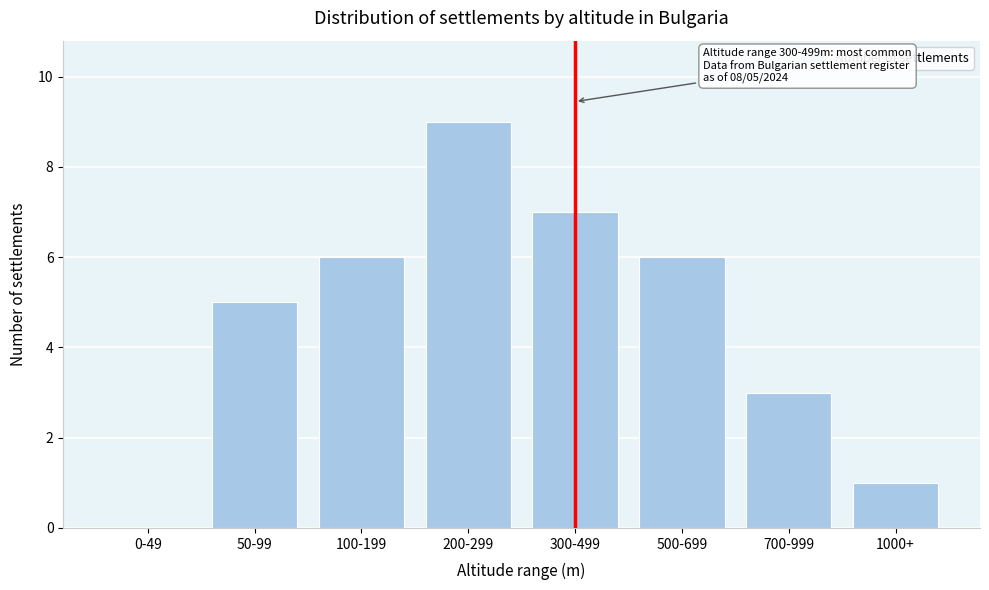

Reading left to right, list all the values displayed in this chart.

0-49=0	50-99=5	100-199=6	200-299=9	300-499=7	500-699=6	700-999=3	1000+=1